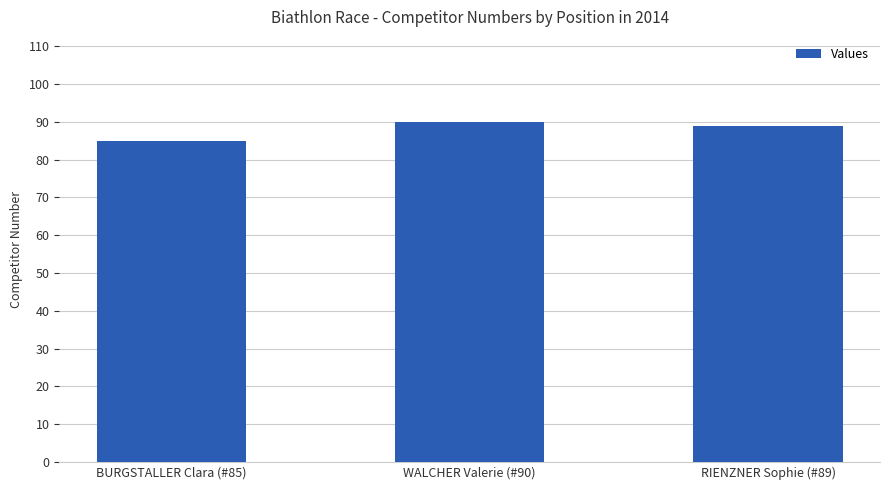

Between RIENZNER Sophie (#89) and WALCHER Valerie (#90), which is larger?

WALCHER Valerie (#90)